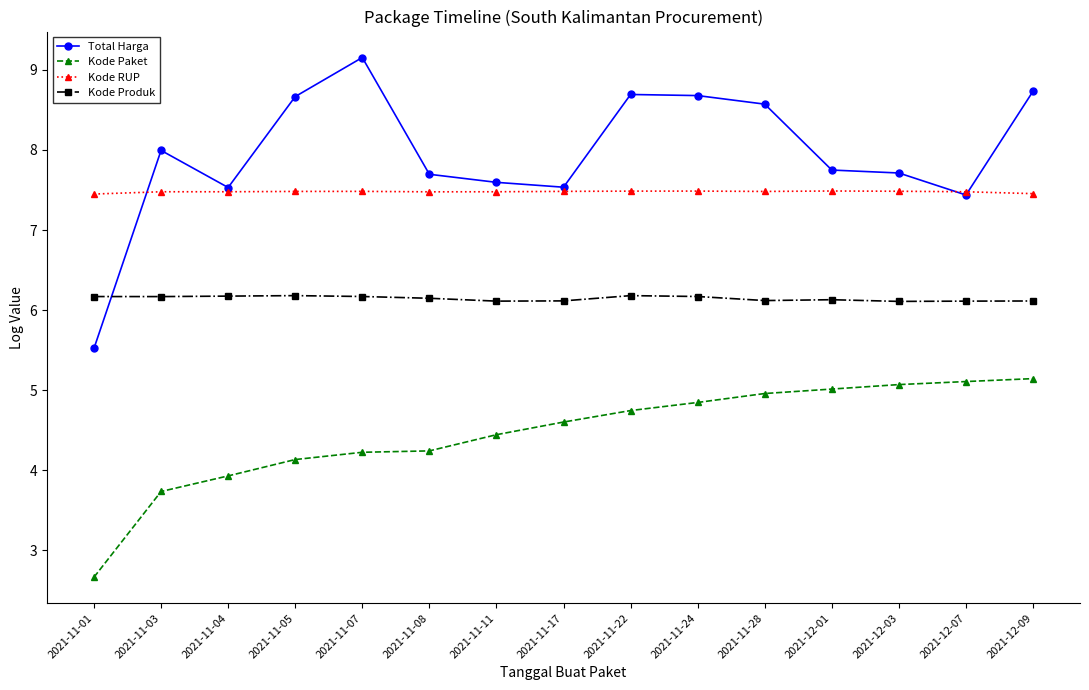

Which series changed the most between 2021-11-07 and 2021-11-11?

Total Harga